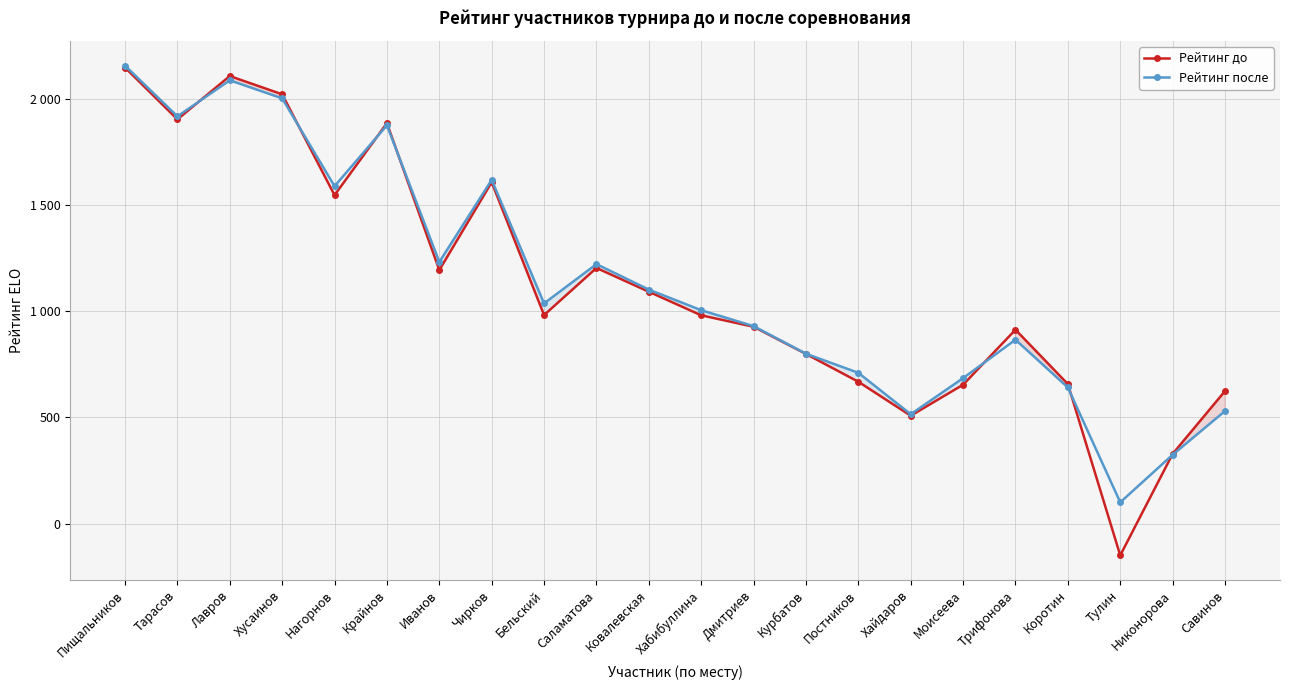

Rank the series by their average value, from lowest to highest.

Рейтинг до, Рейтинг после